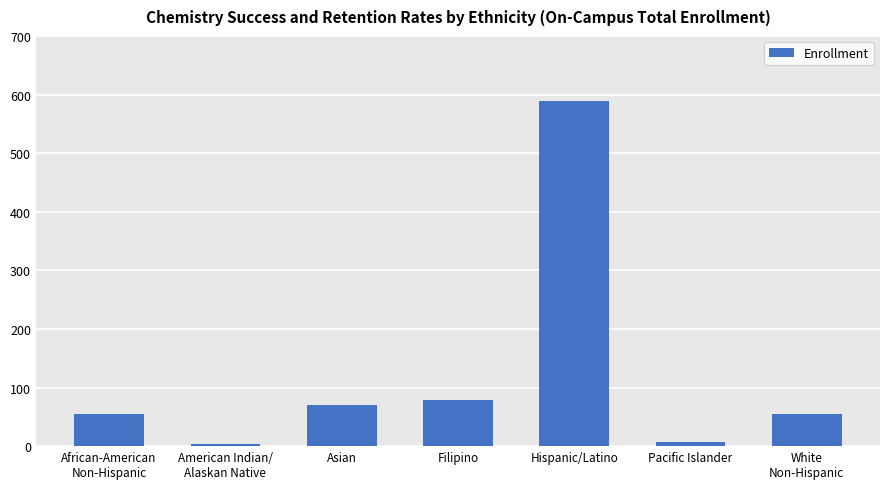

Which category has the highest value across all series?

Hispanic/Latino